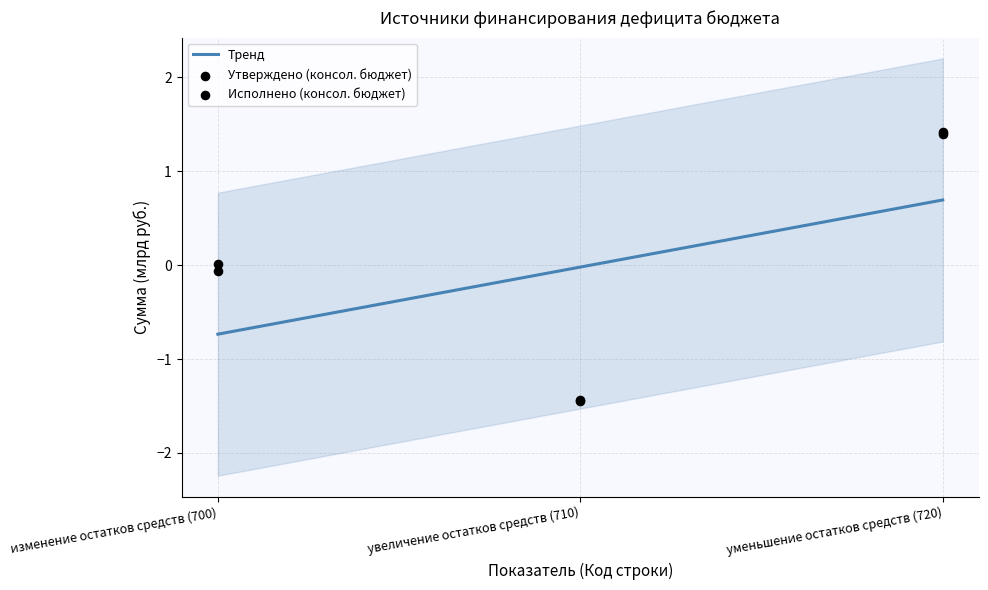

Which series has the largest Y range (max minus min)?

Утверждено (консол. бюджет)